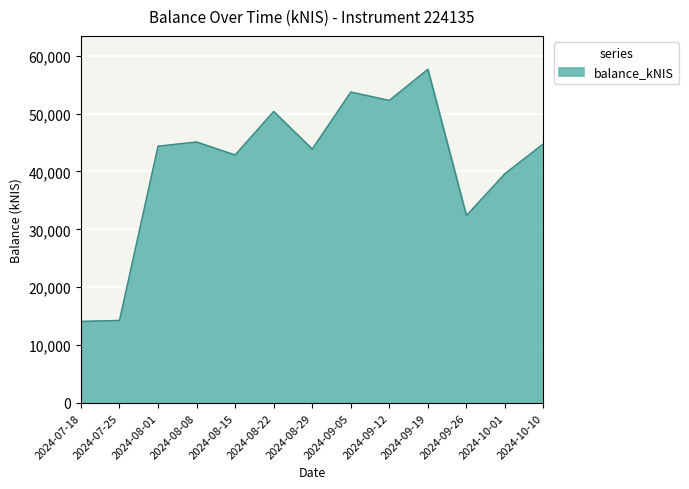

What is the greatest value displayed?

57653.7